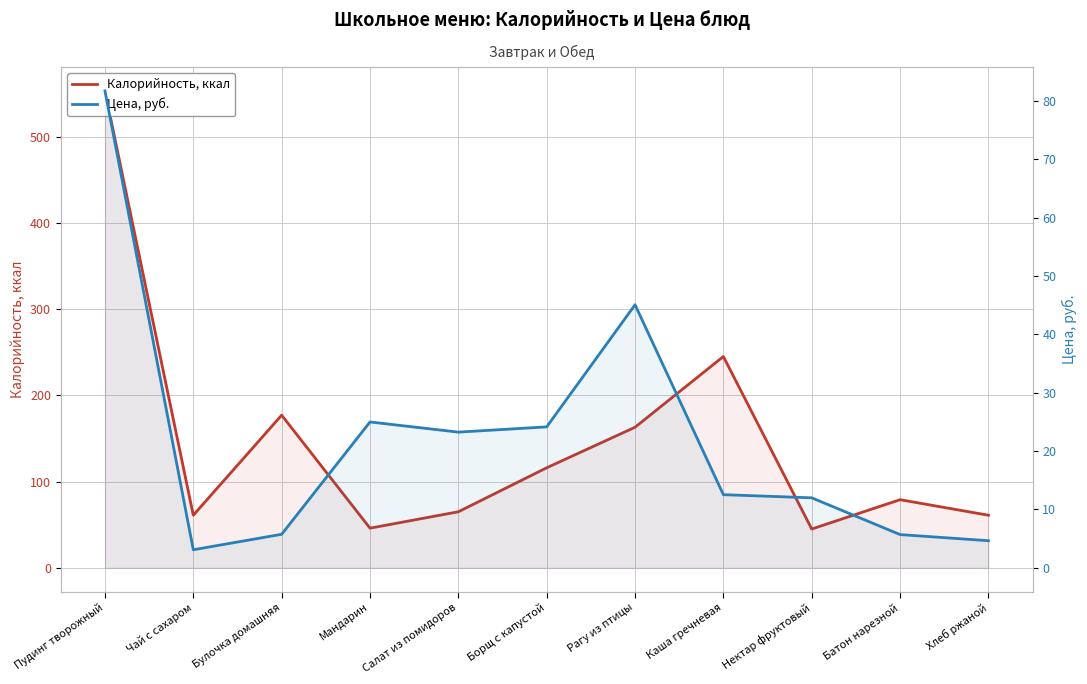

How many lines are shown in the chart?

2